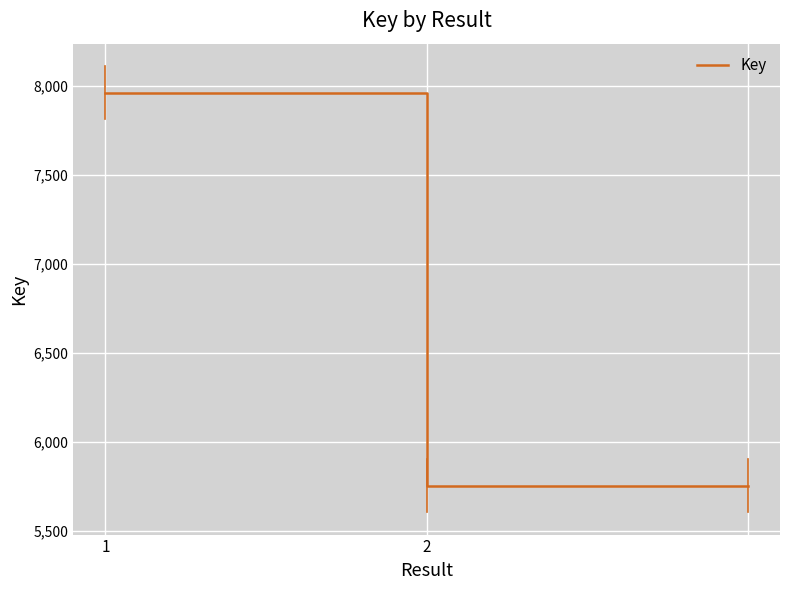

What is the greatest value displayed?

7960